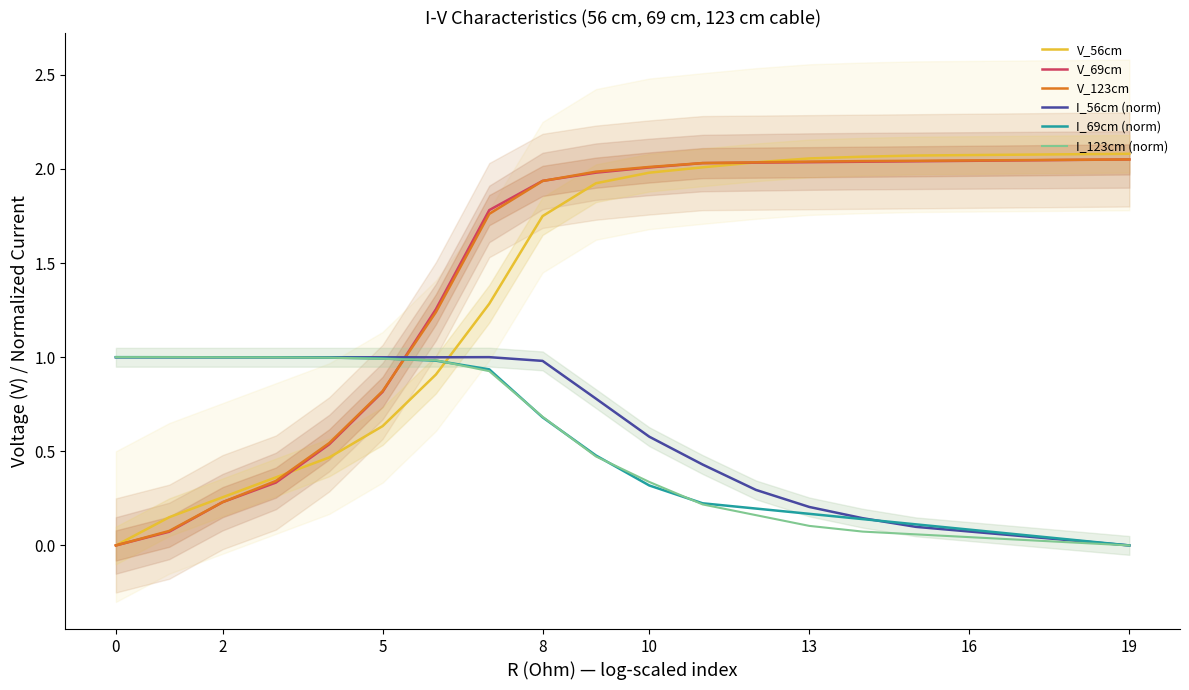

Reading right to left, extract all data points from this chart.

V_56cm: 2.1	2.1	2.1	2.1	2.1	2.1	2.1	2.0	2.0	2.0	1.9	1.7	1.3	0.9	0.6	0.5	0.4	0.3	0.1	0.0
V_69cm: 2.0	2.0	2.0	2.0	2.0	2.0	2.0	2.0	2.0	2.0	2.0	1.9	1.8	1.3	0.8	0.5	0.3	0.2	0.1	0.0
V_123cm: 2.0	2.0	2.0	2.0	2.0	2.0	2.0	2.0	2.0	2.0	2.0	1.9	1.8	1.2	0.8	0.5	0.3	0.2	0.1	0.0
I_56cm (norm): 0.0	0.0	0.0	0.1	0.1	0.1	0.2	0.3	0.4	0.6	0.8	1.0	1.0	1.0	1.0	1.0	1.0	1.0	1.0	1.0
I_69cm (norm): 0.0	0.0	0.1	0.1	0.1	0.1	0.2	0.2	0.2	0.3	0.5	0.7	0.9	1.0	1.0	1.0	1.0	1.0	1.0	1.0
I_123cm (norm): 0.0	0.0	0.0	0.0	0.1	0.1	0.1	0.2	0.2	0.3	0.5	0.7	0.9	1.0	1.0	1.0	1.0	1.0	1.0	1.0